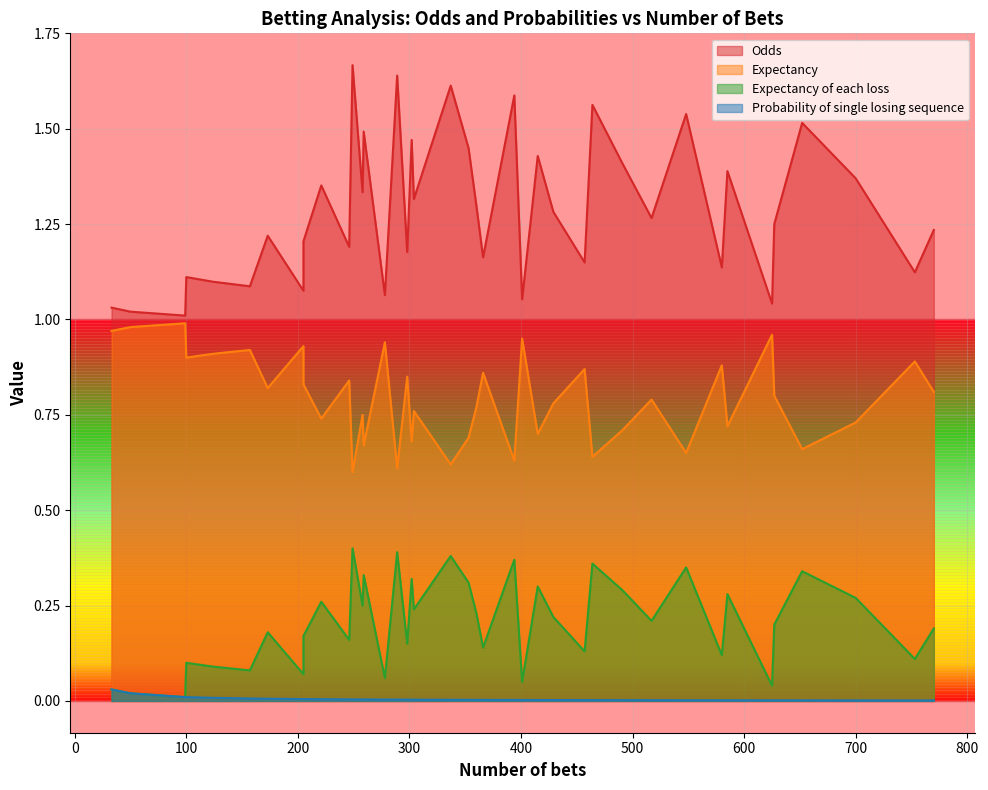

At which label does Odds reach its minimum?

99